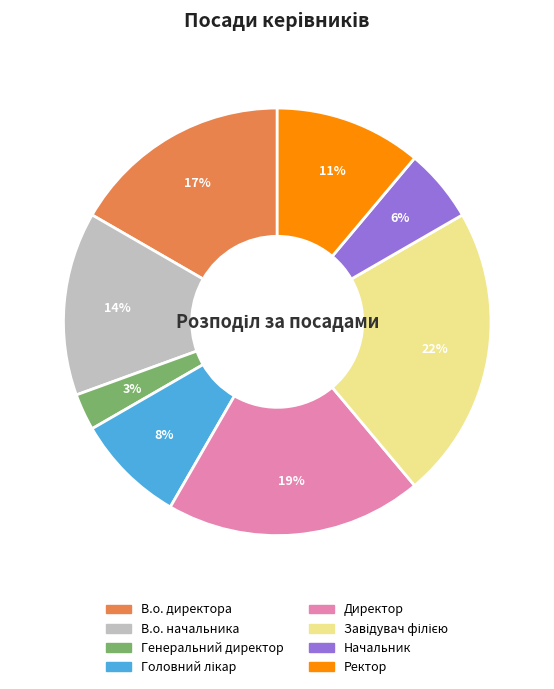

Is the sum of Директор and В.о. директора greater than half?

No